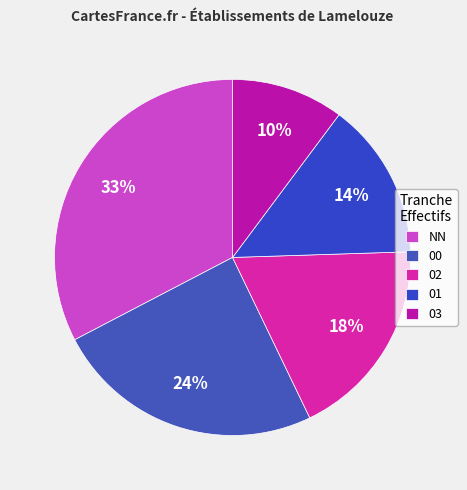

Does 00 represent more than half of the total?

No